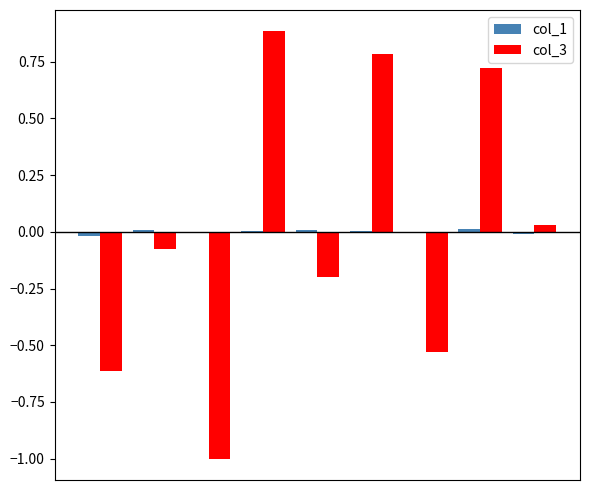

How many data points in col_3 are above 0?

4